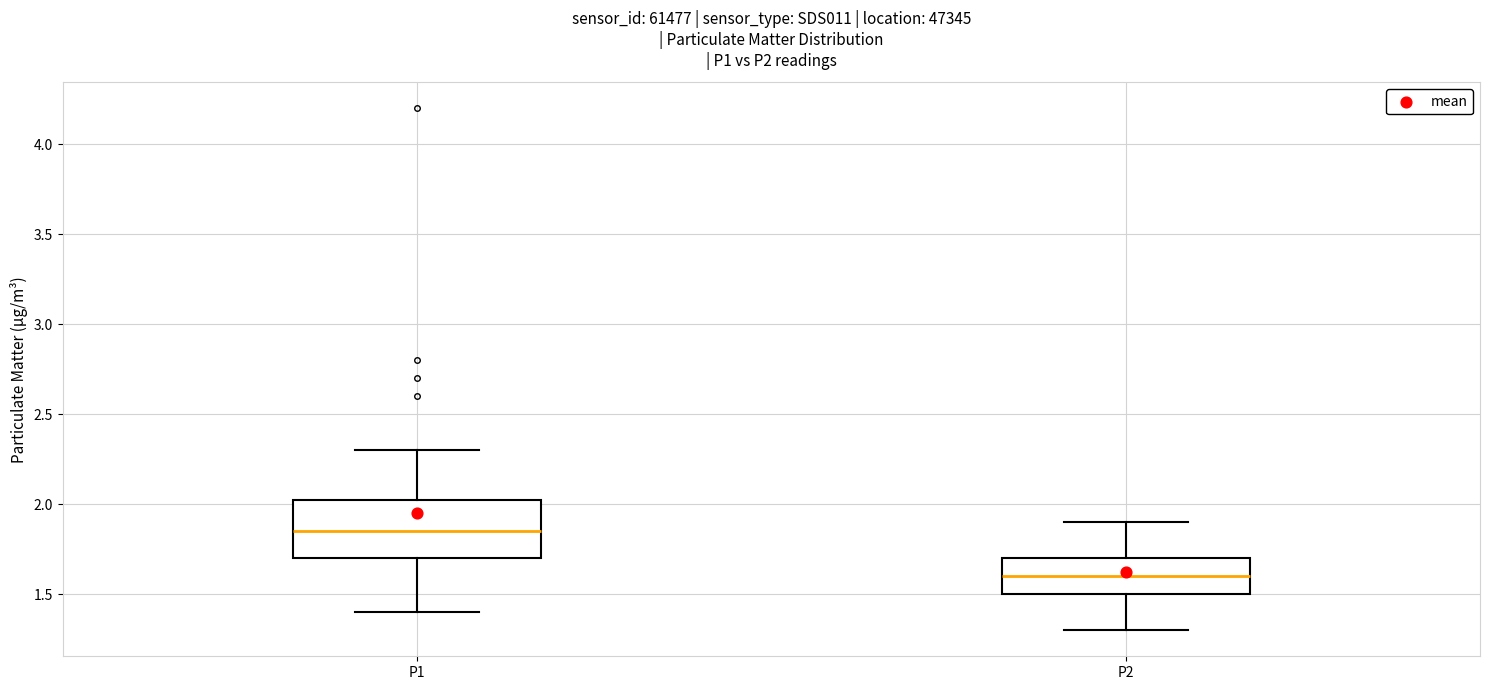

Comparing the boxes themselves (not the whiskers), which one is the tallest?

P1